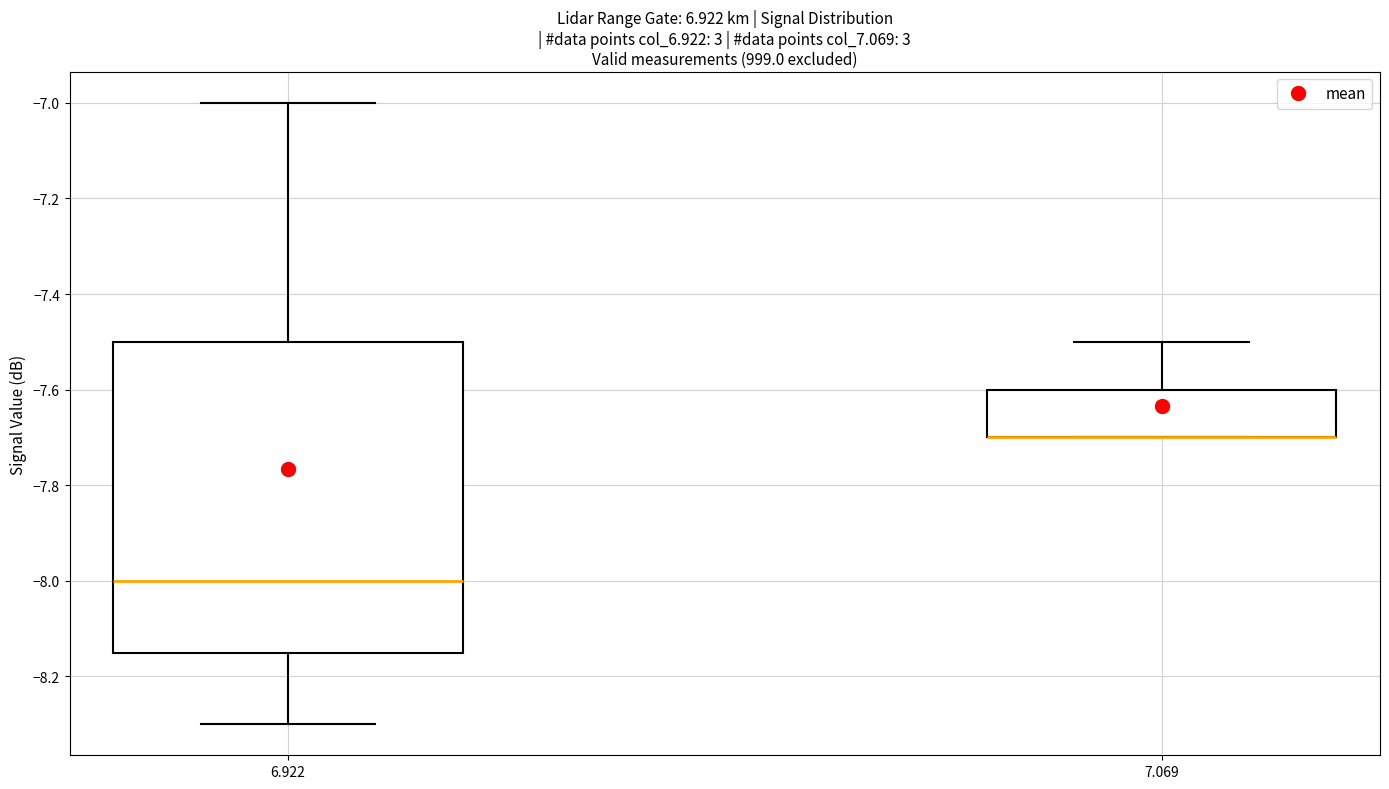

Comparing the boxes themselves (not the whiskers), which one is the tallest?

6.922